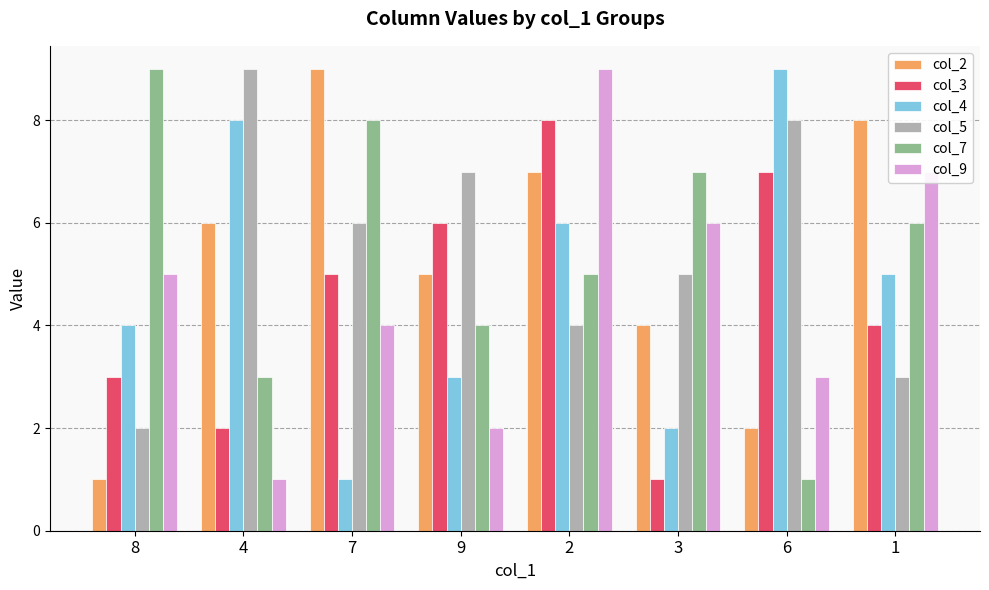

The value of col_5 at 4 is 13. True or false?

False